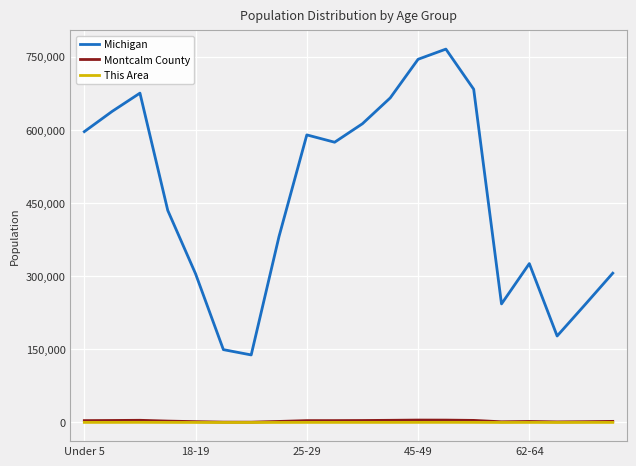

Which series has the largest total across all categories?

Michigan